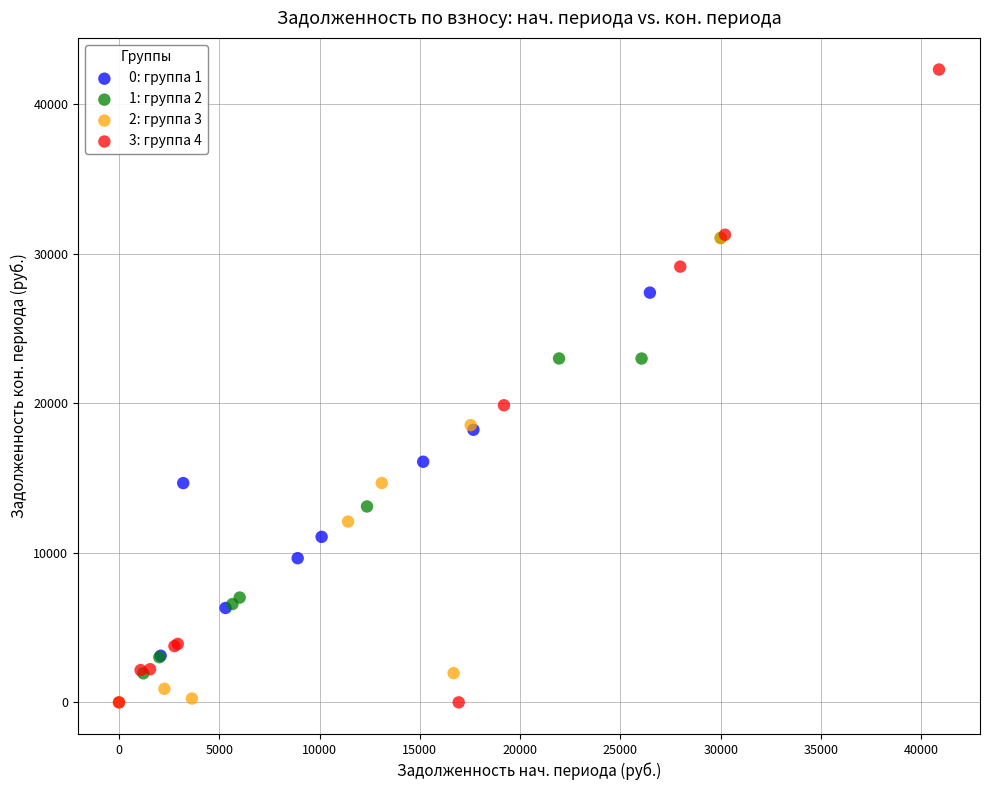

What are all the series names shown in the legend?

0: группа 1, 1: группа 2, 2: группа 3, 3: группа 4